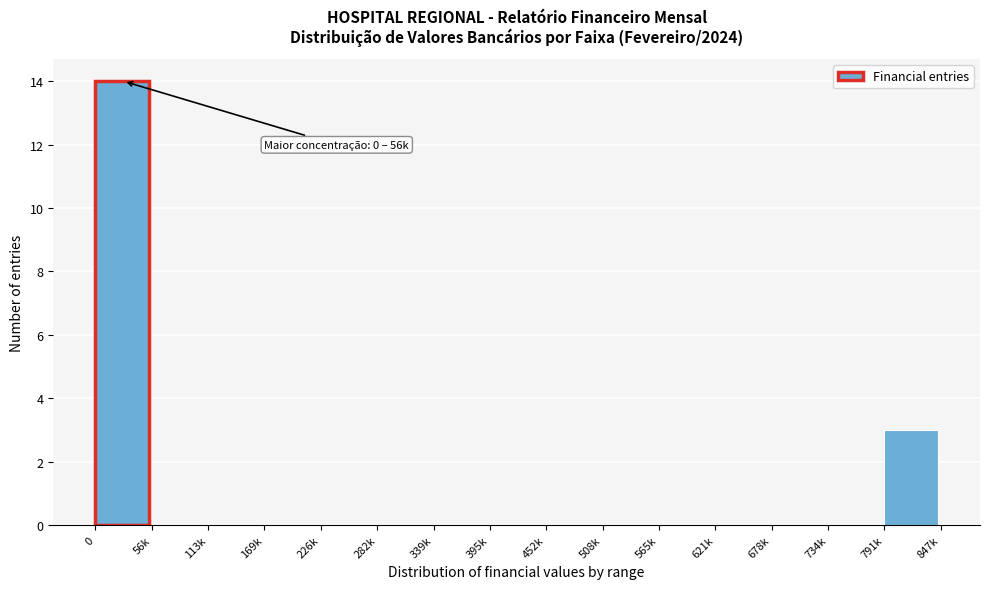

Reading left to right, list all the values displayed in this chart.

0=14	56k=0	113k=0	169k=0	226k=0	282k=0	339k=0	395k=0	452k=0	508k=0	565k=0	621k=0	678k=0	734k=0	791k=3